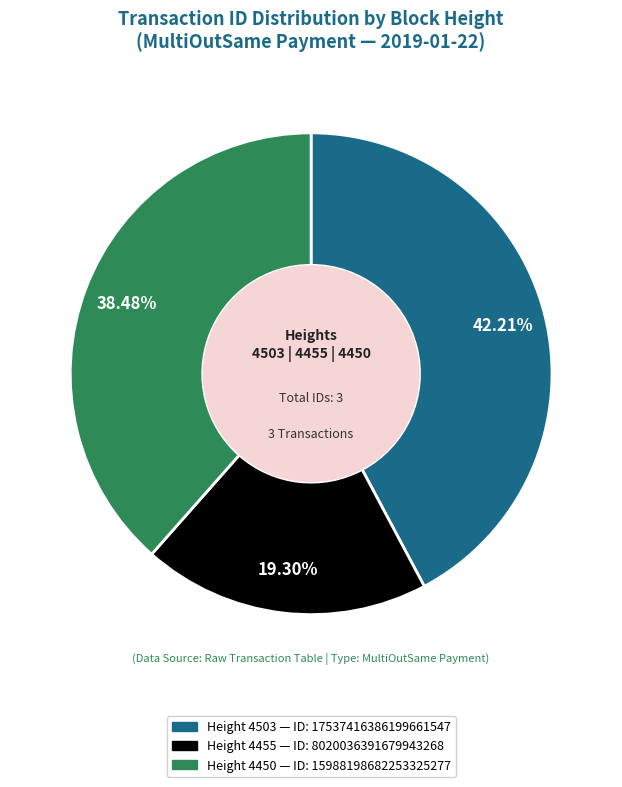

To the nearest percent, what is the difference between the largest and smallest slice percentages?

23%